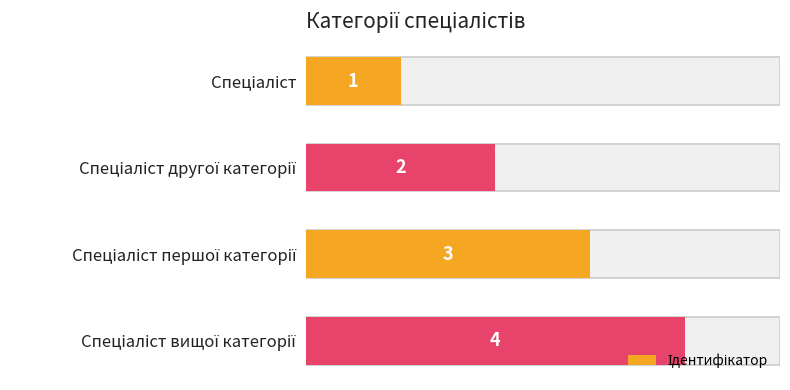

True or false: the data shows 7 at Спеціаліст вищої категорії.

False